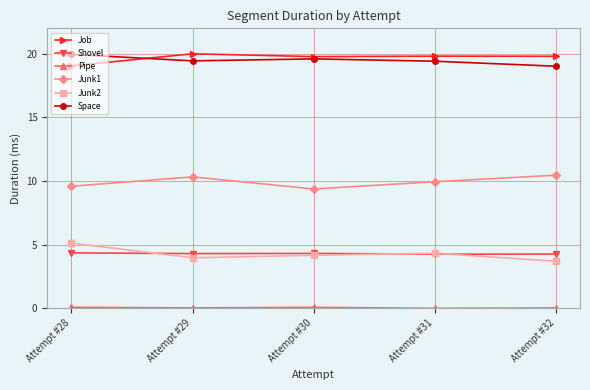

True or false: Job and Junk2 intersect in this chart.

False